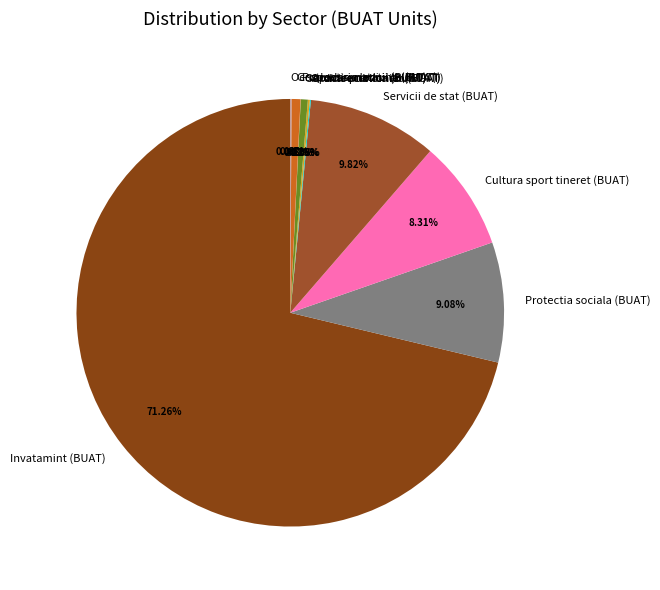

Is there a majority slice in this chart?

Yes